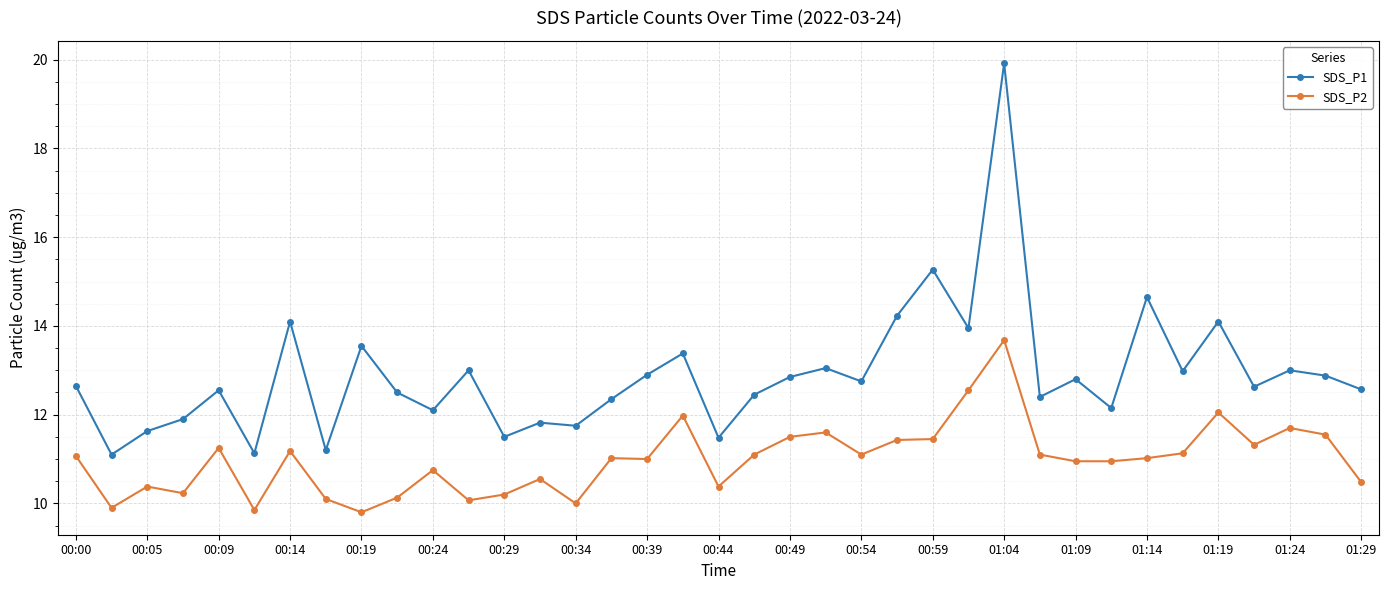

What is the value of the SDS_P2 point at the 27th from the left?

13.7